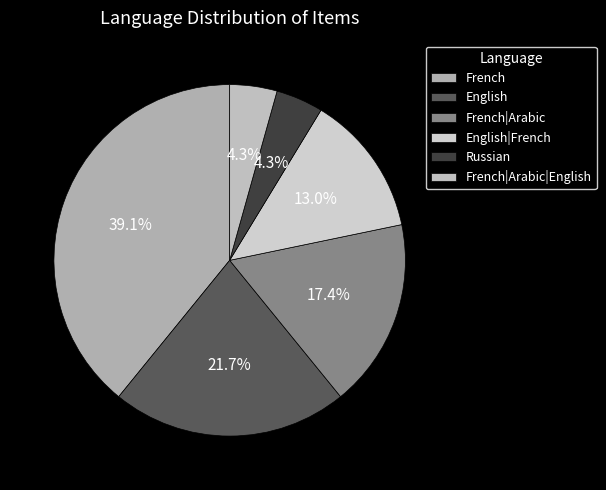

To the nearest percent, what percentage of the pie is French|Arabic?

17%